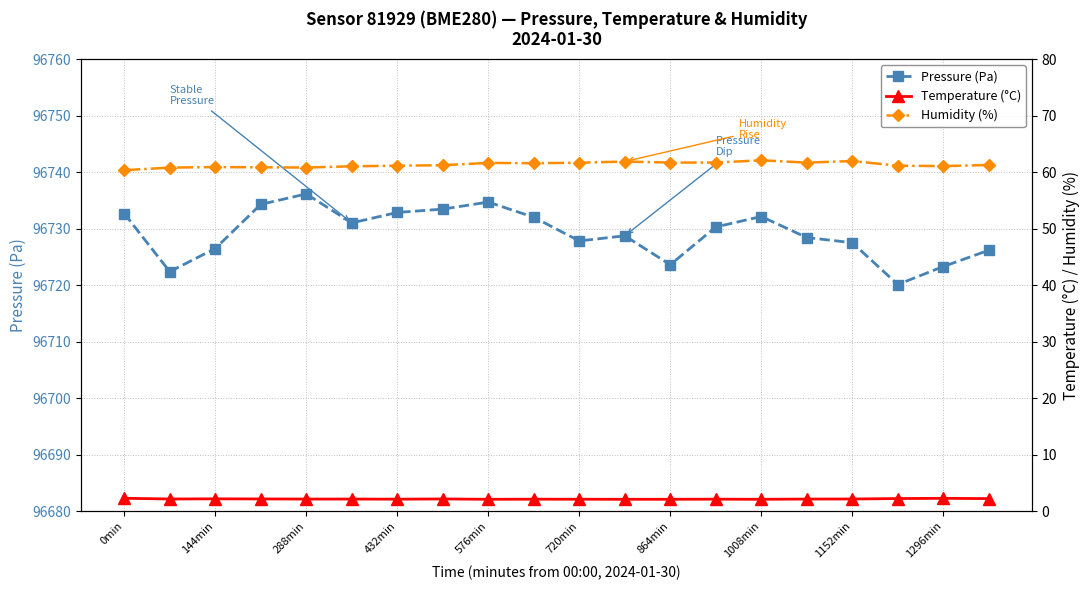

What is the value of the Pressure (Pa) point at the 8th from the left?

96733.5